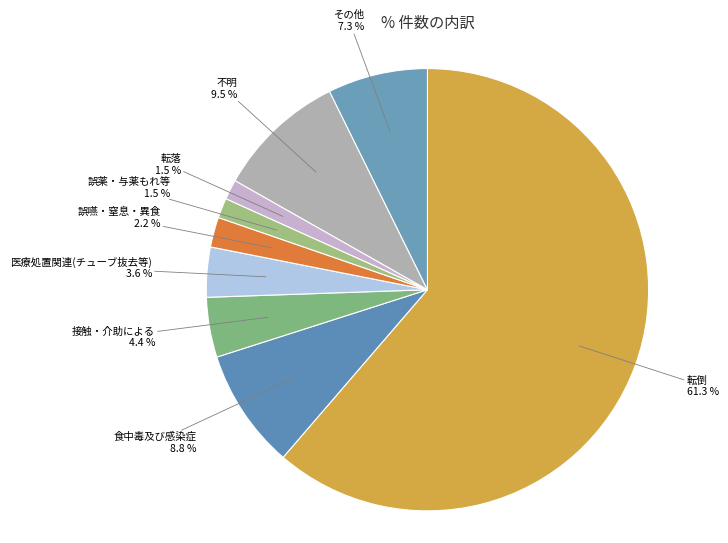

To the nearest percent, what is the difference between the その他 and 医療処置関連(チューブ抜去等) slice percentages?

4%